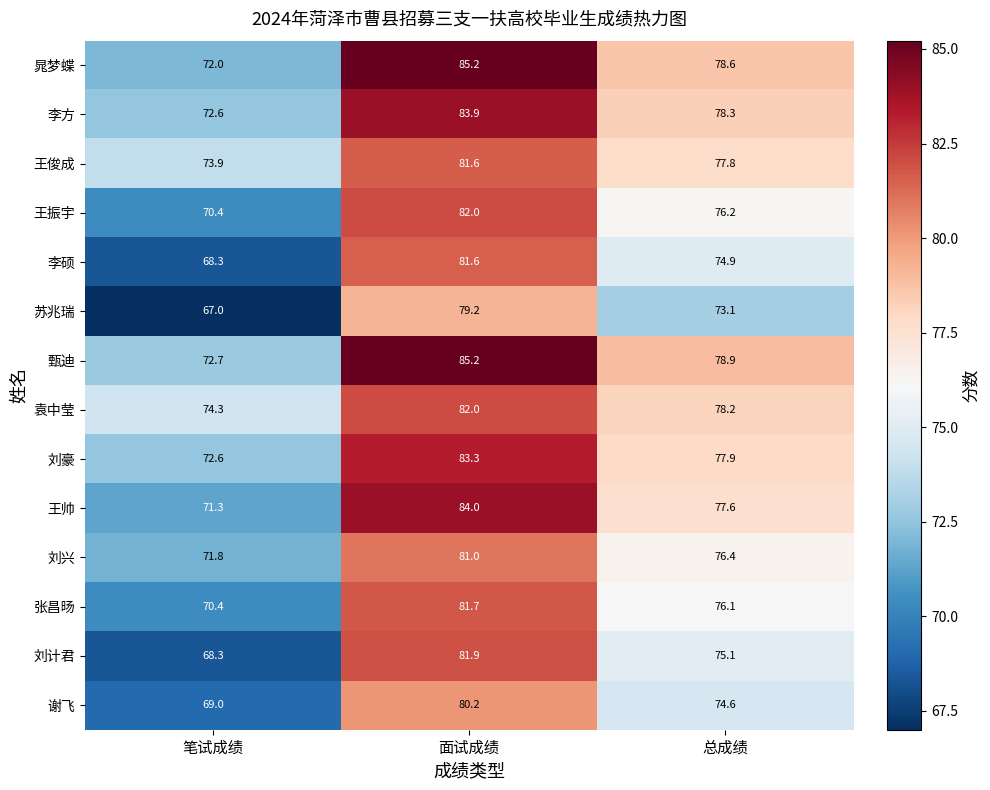

At which label does 李方 first exceed 78?

面试成绩